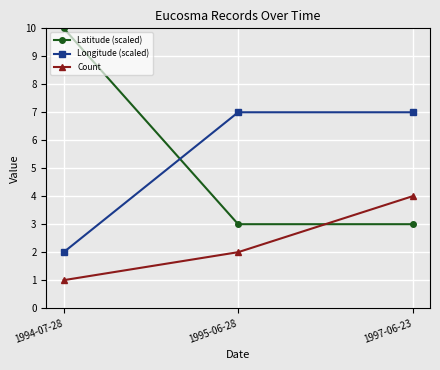

Which series changed the most between 1994-07-28 and 1997-06-23?

Latitude (scaled)